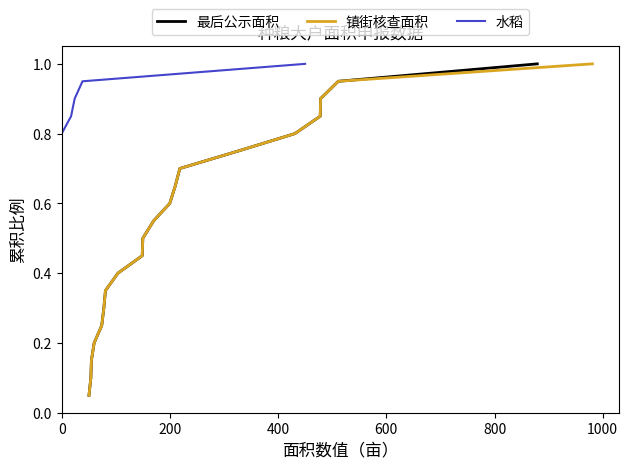

What is the value of the 镇街核查面积 point at the 7th from the left?

0.3